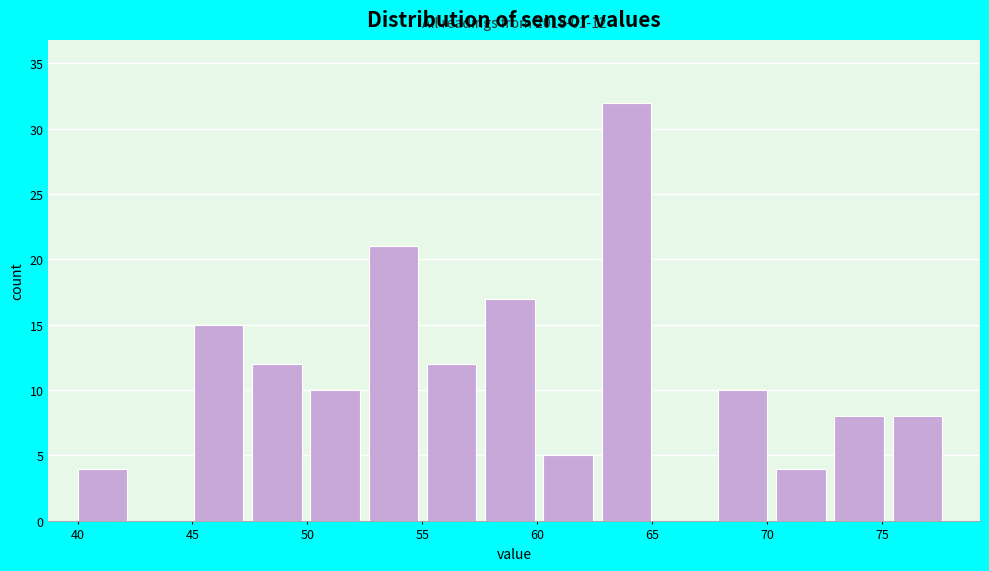

Which range on the x-axis has the tallest bar?

63.0 to 65.5